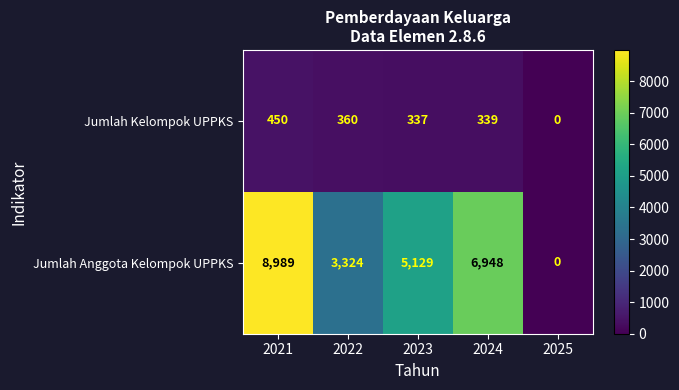

What is the difference between the Jumlah Kelompok UPPKS values at 2025 and 2021?

450